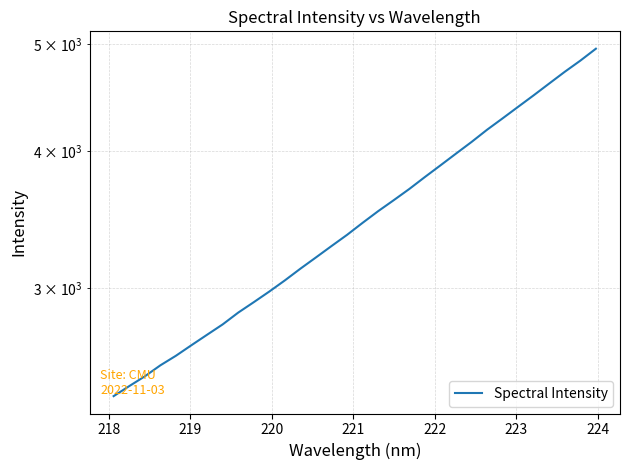

How many lines are shown in the chart?

1